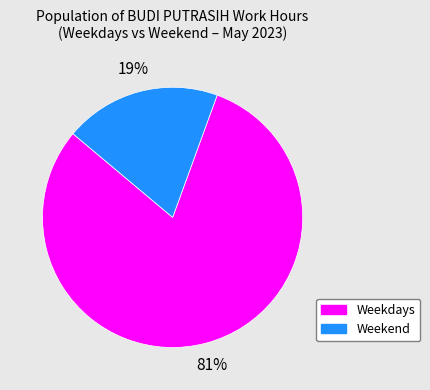

Is there any slice that represents more than half of the pie?

Yes